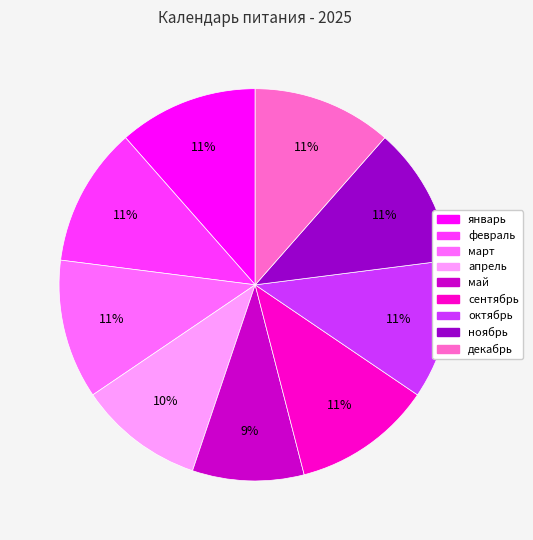

Is it true that сентябрь is 11% of the pie?

True